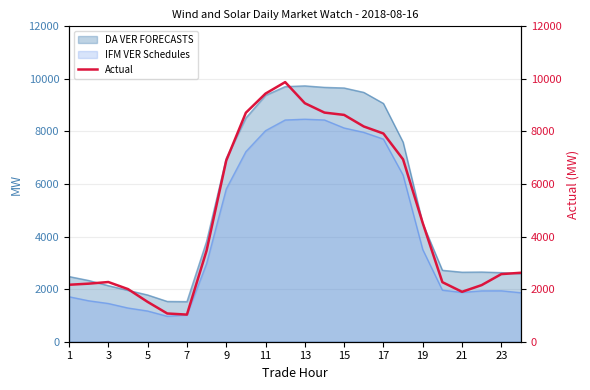

True or false: DA VER FORECASTS and IFM VER Schedules cross at least once.

False